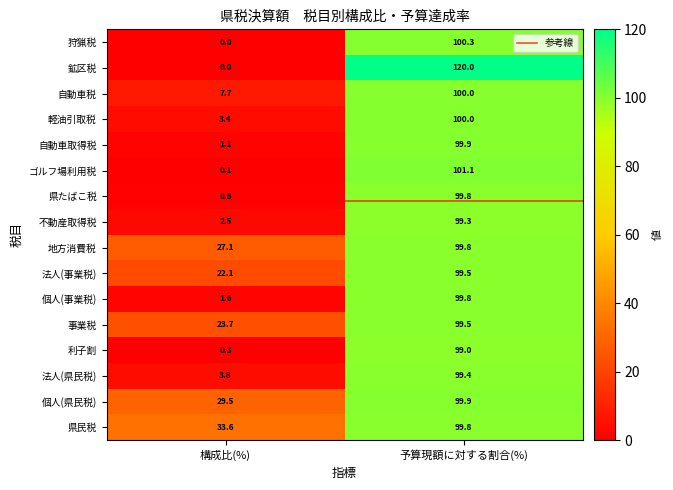

What is the total value across all series at 構成比(%)?

157.3